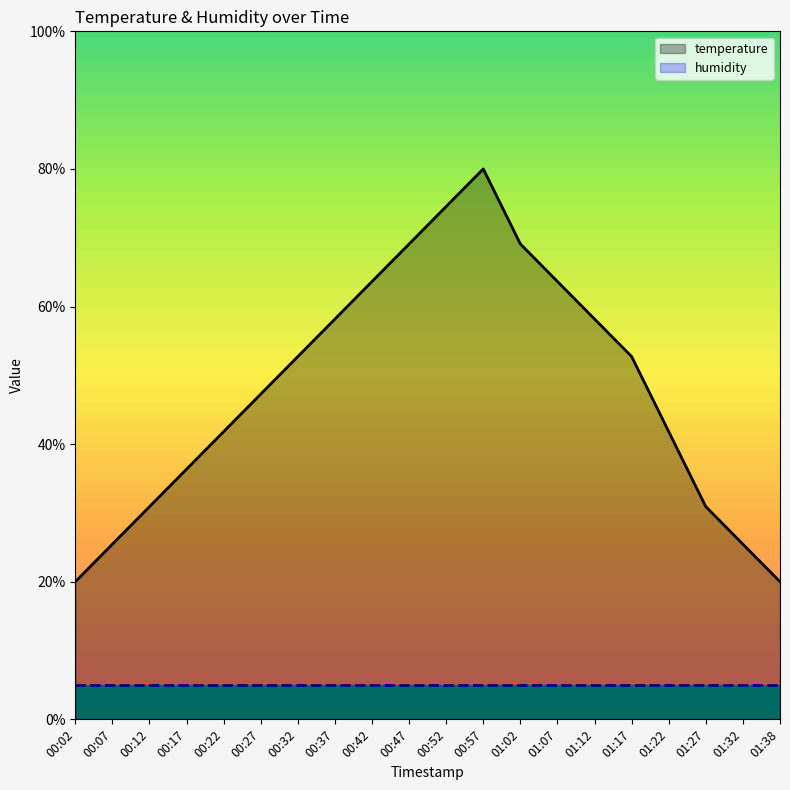

Reading left to right, list all the values displayed in this chart.

20.0	25.5	30.9	36.4	41.8	47.3	52.7	58.2	63.6	69.1	74.5	80.0	69.1	63.6	58.2	52.7	41.8	30.9	25.5	20.0